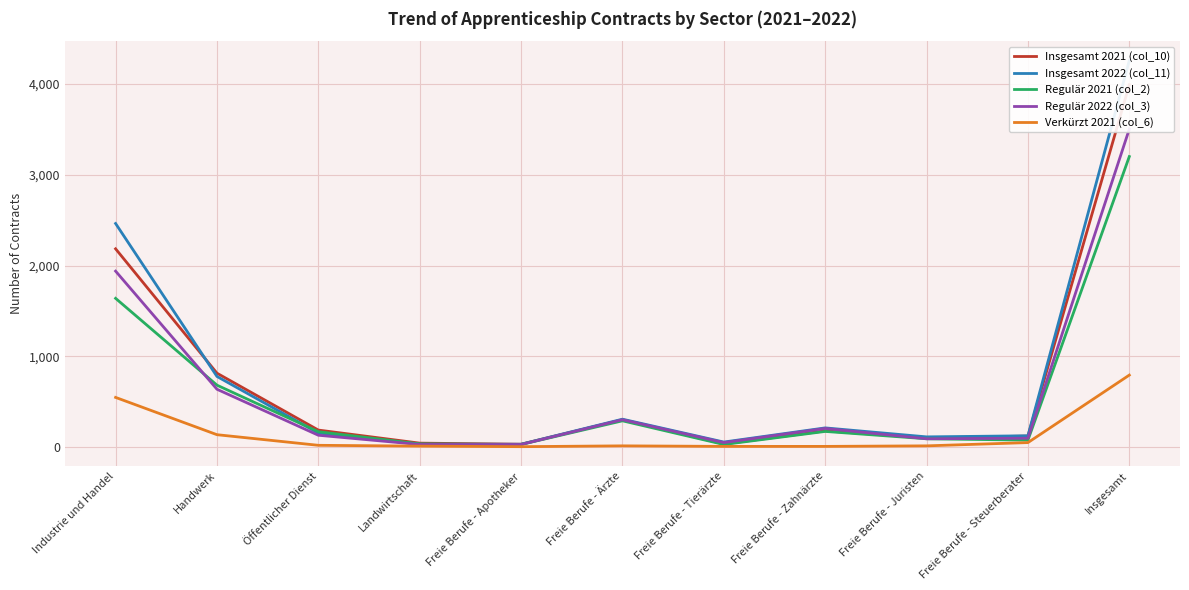

What are all the series names shown in the legend?

Insgesamt 2021 (col_10), Insgesamt 2022 (col_11), Regulär 2021 (col_2), Regulär 2022 (col_3), Verkürzt 2021 (col_6)